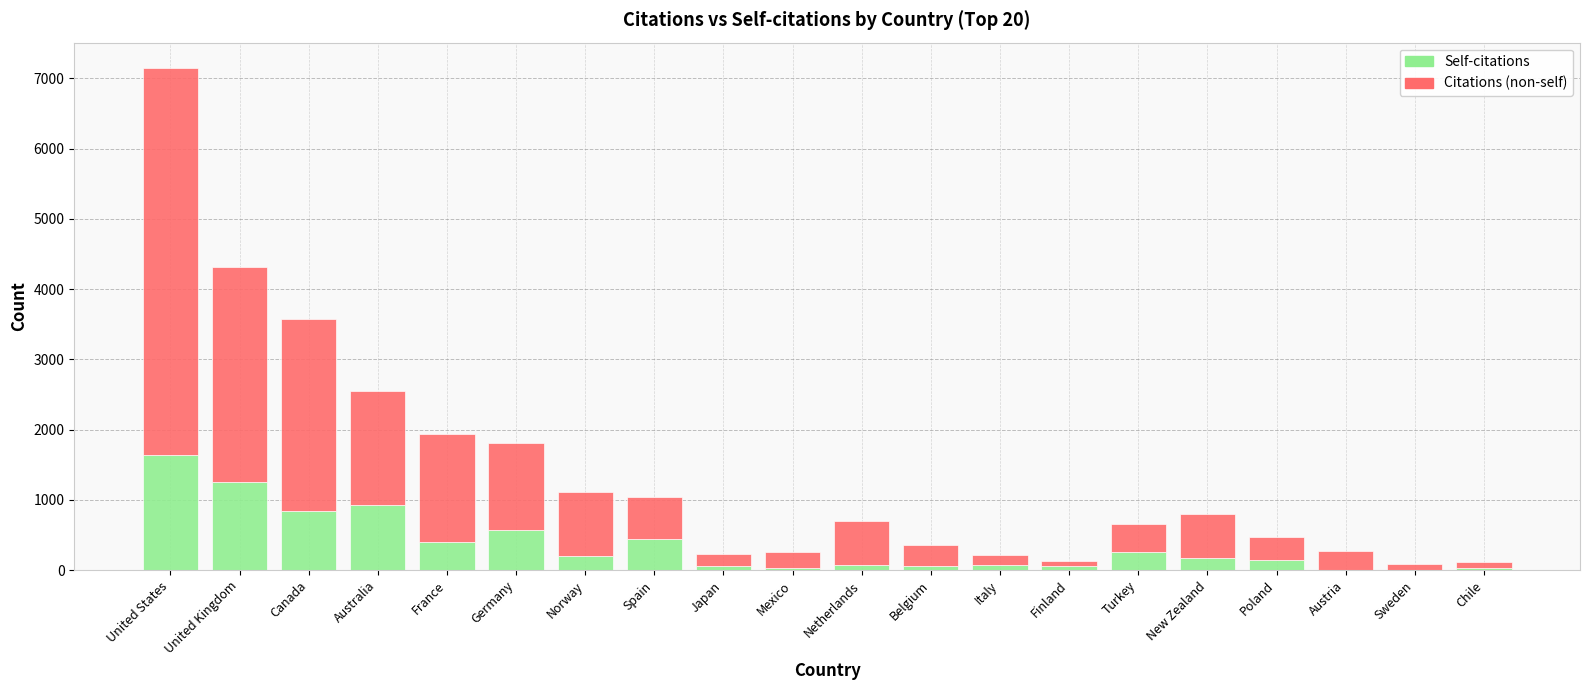

At which category is the sum across all series the highest?

United States